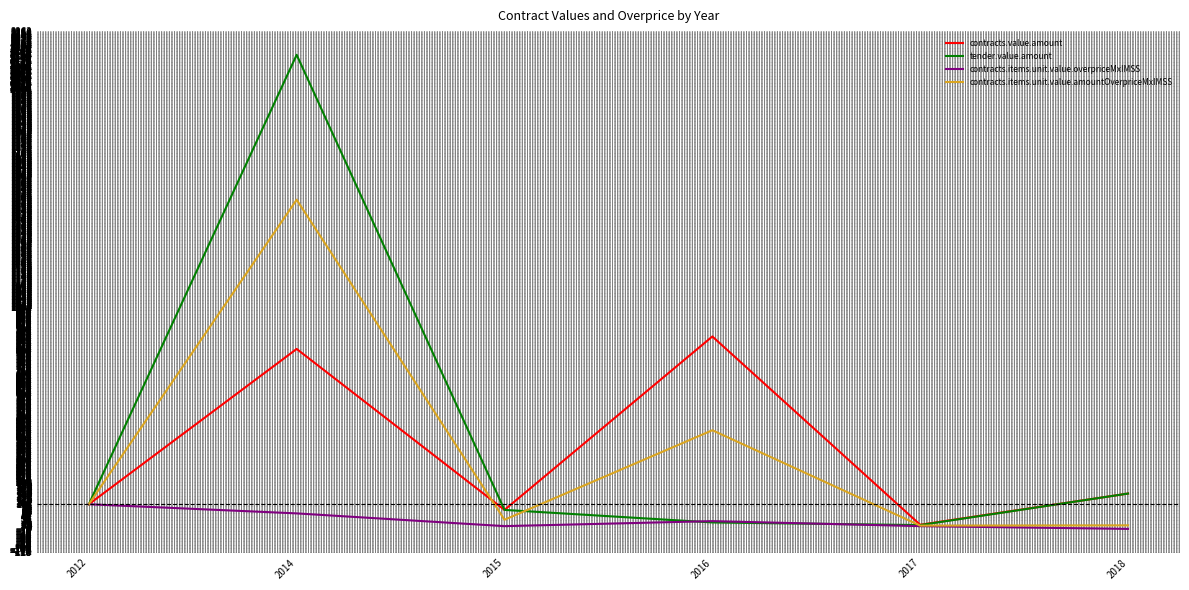

What is the maximum value shown in the chart?

2154.6